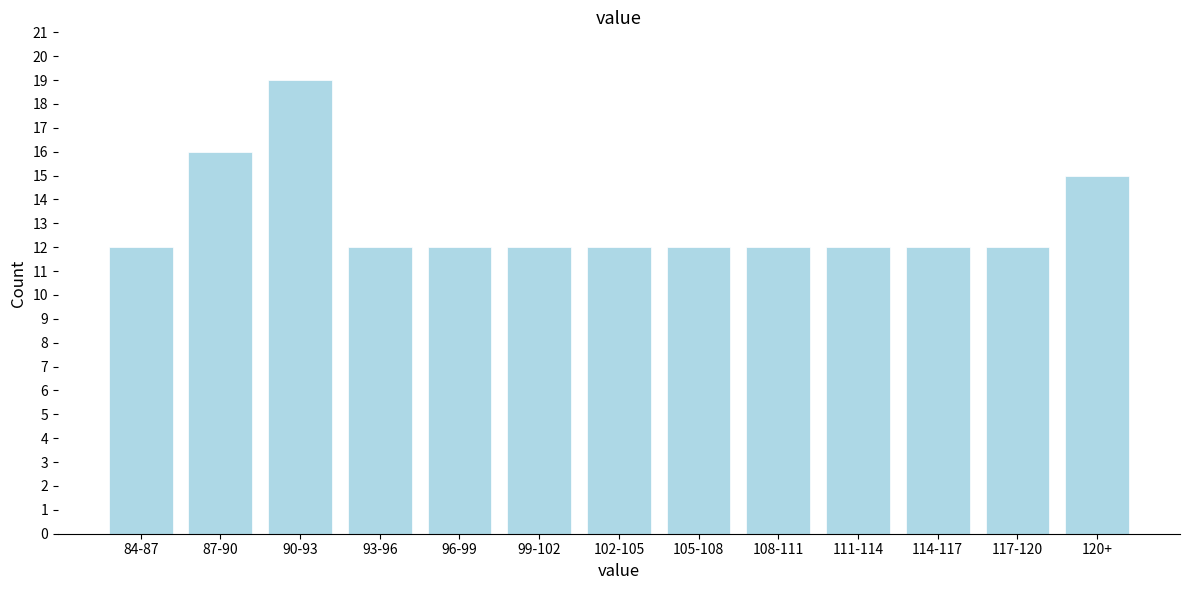

Reading left to right, extract all data points from this chart.

12	16	19	12	12	12	12	12	12	12	12	12	15